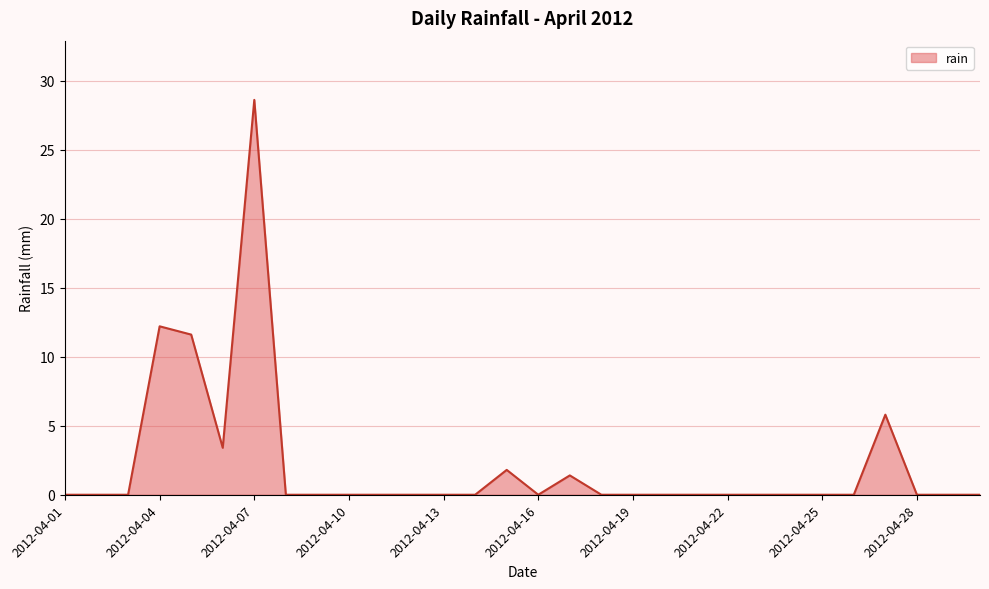

How many interior local peaks (higher than both neighbors) does the data have?

5